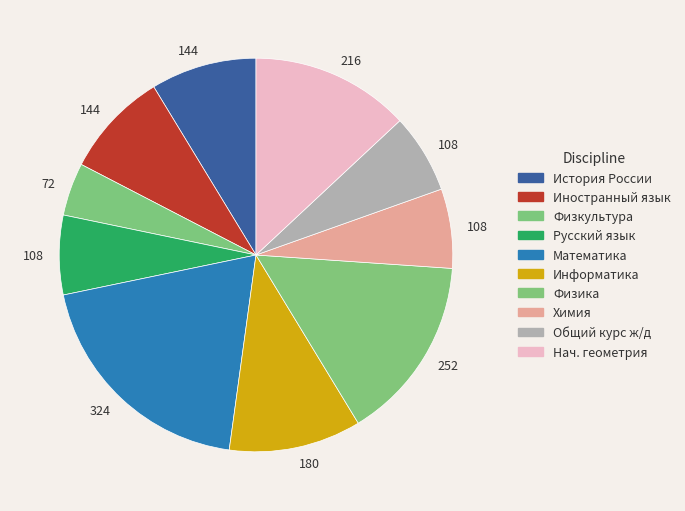

How many segments does this pie chart have?

10